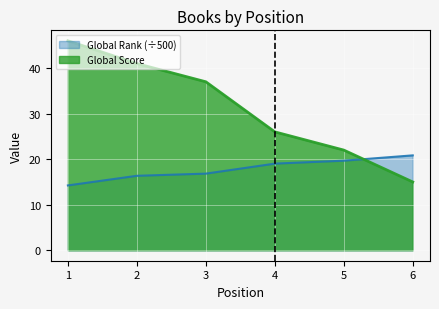

True or false: Global Rank (scaled) has more than 0 points higher than both neighbors.

False